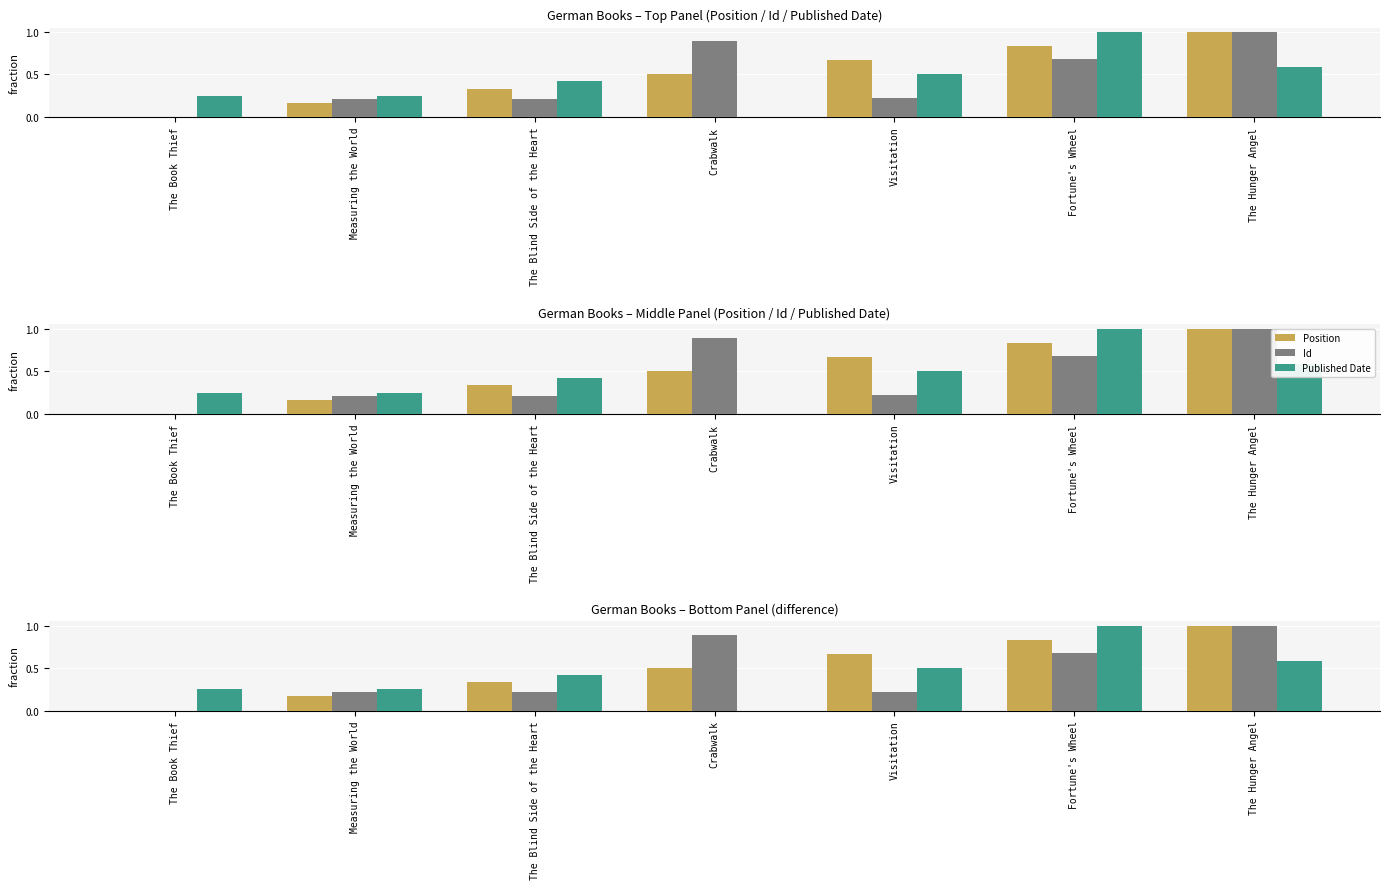

What is the difference between the Published Date values at The Hunger Angel and Crabwalk?

0.6